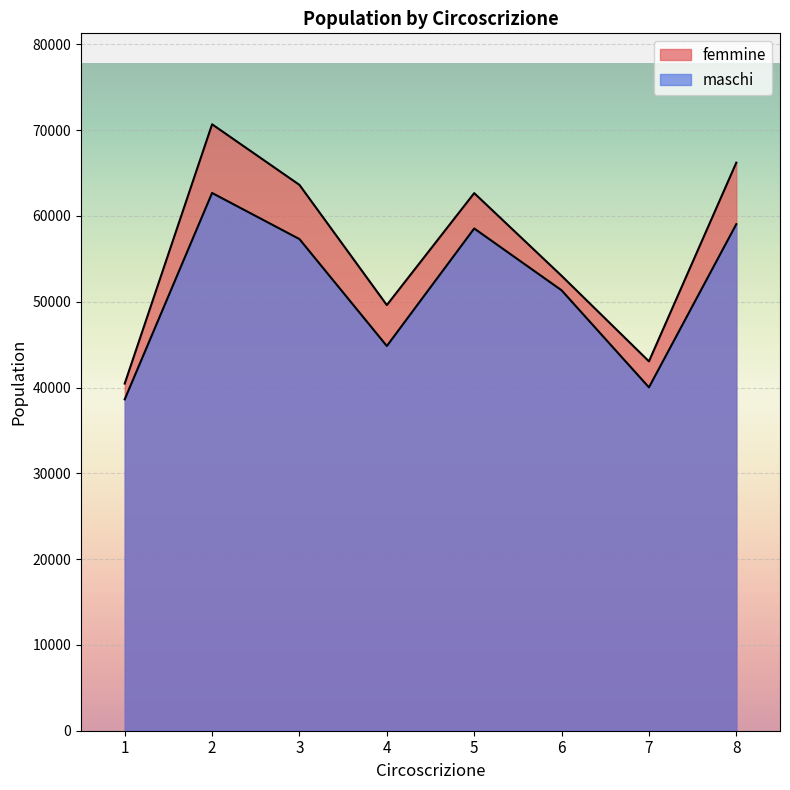

What is the approximate value of femmine at 7, to the nearest 50?

43050